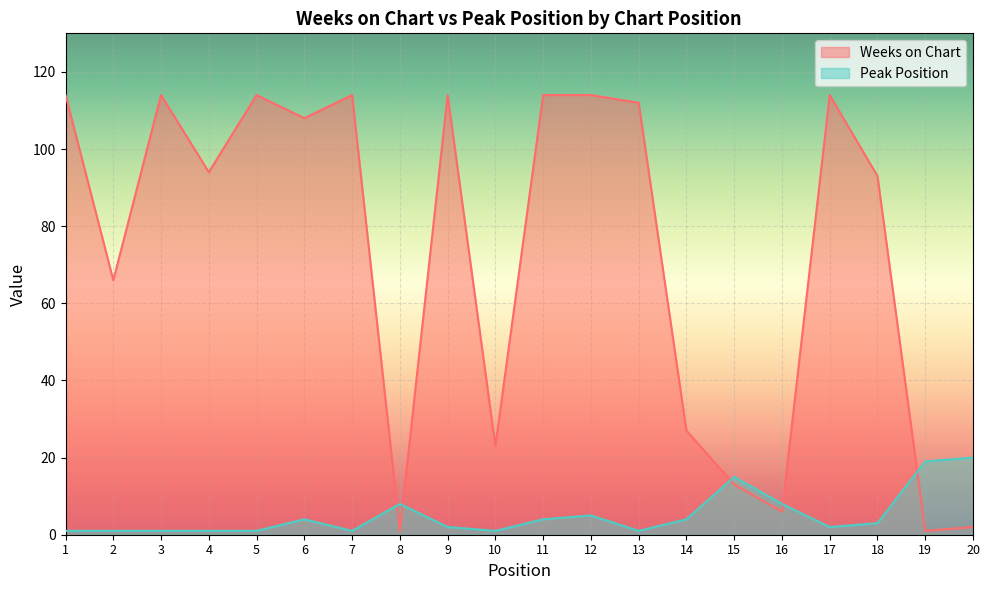

Which has a higher value, 6 or 19?

6